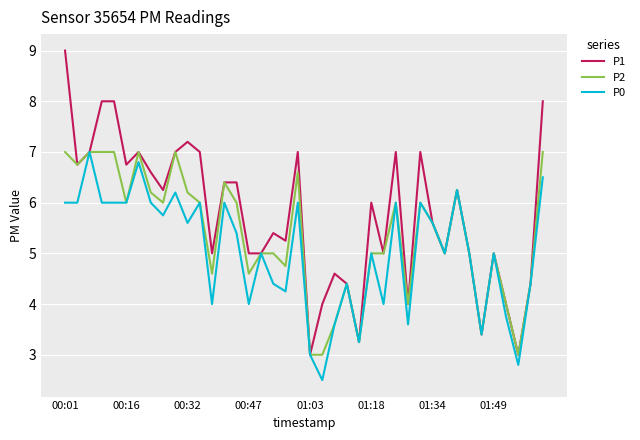

Which series has the largest total across all categories?

P1